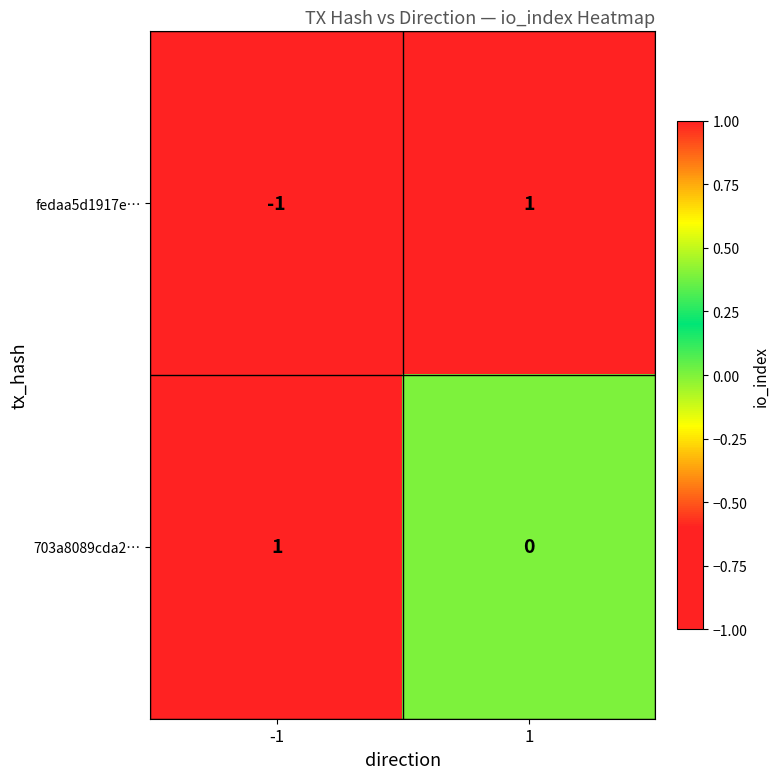

True or false: 703a8089cda2… has a value of 0 at 1.

True